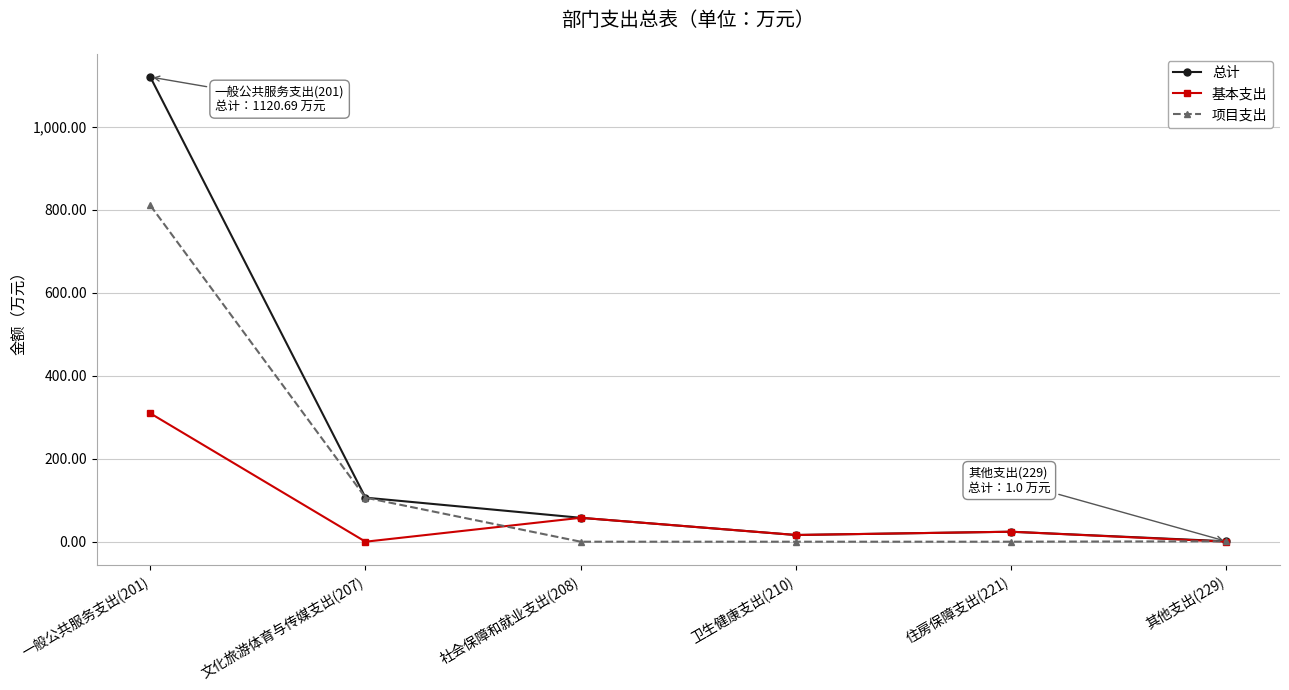

How many lines are shown in the chart?

3